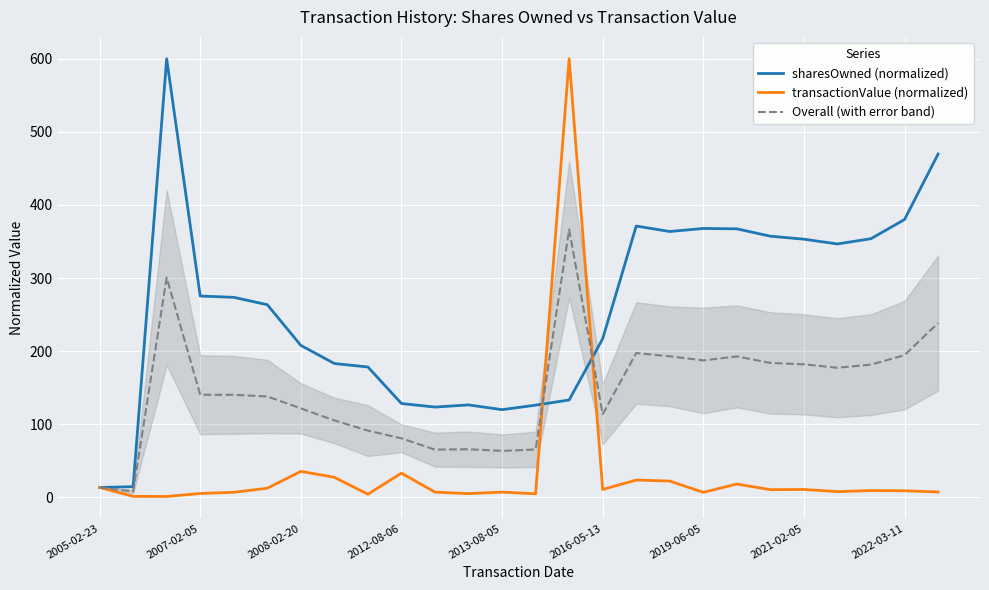

True or false: sharesOwned (normalized) and Overall (with error band) cross at least once.

True